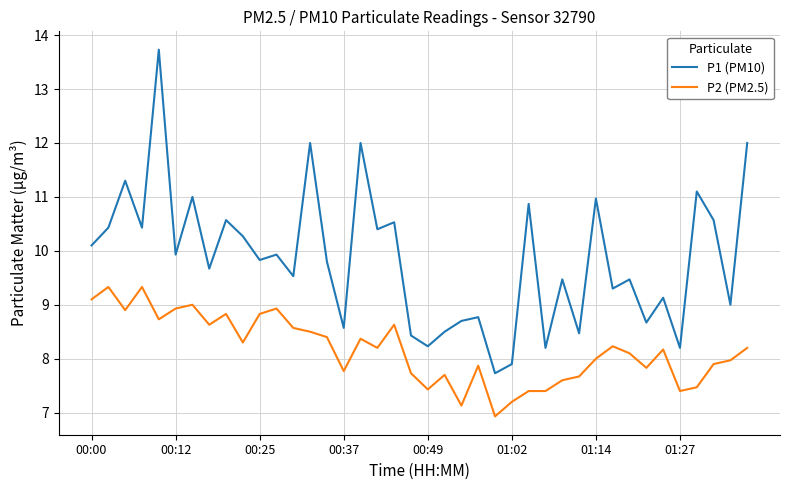

What is the difference between the maximum and minimum values in the P1 (PM10) series?

6.0